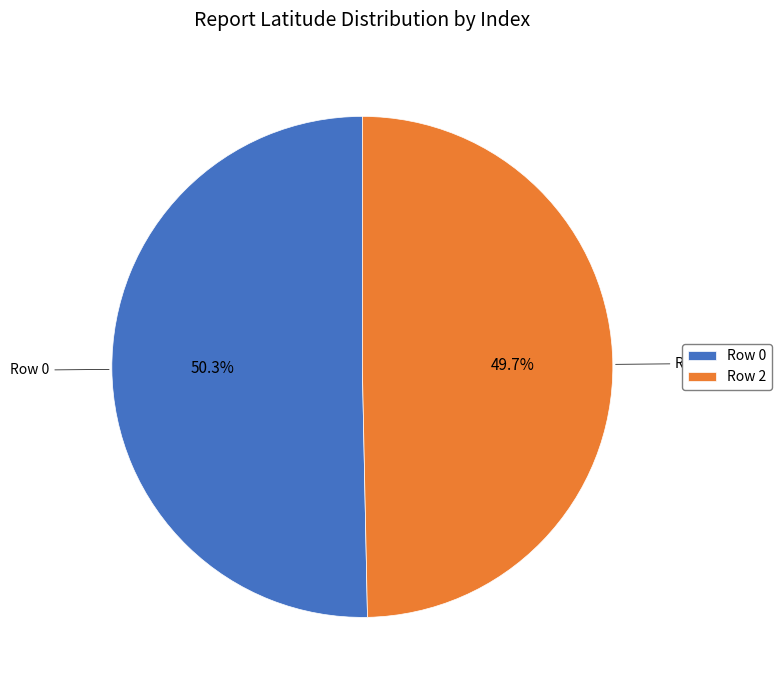

How many slices are in this pie chart?

2